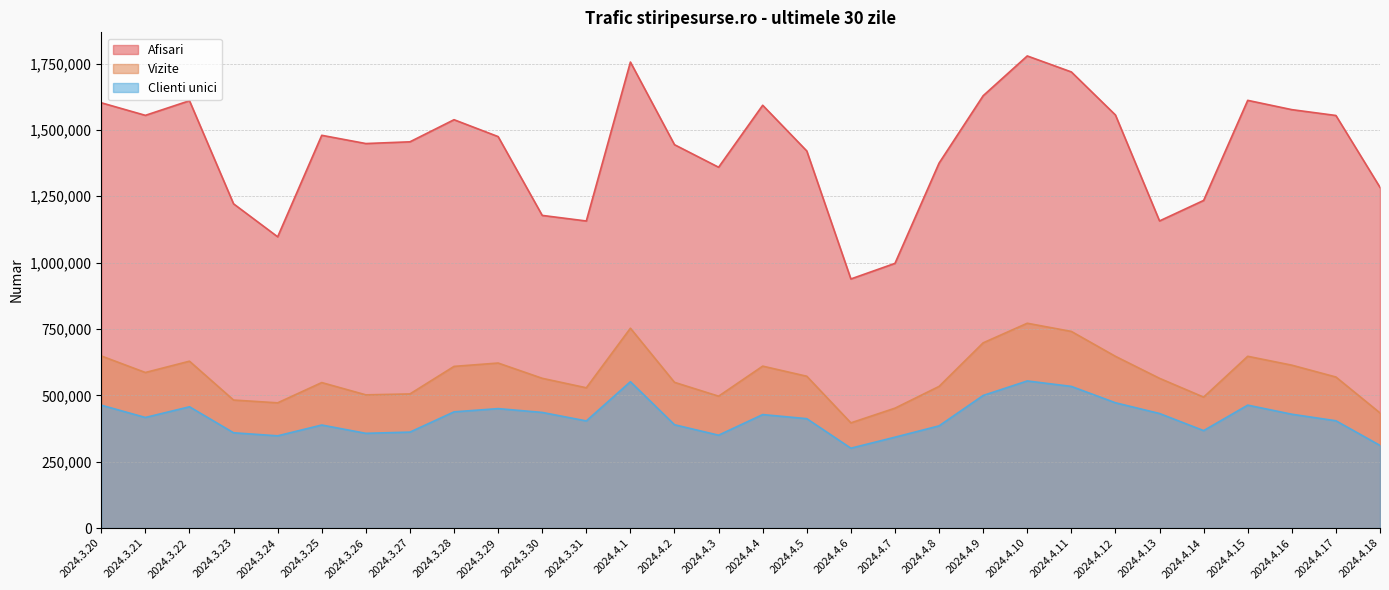

What is the maximum value for Afisari?

1778607